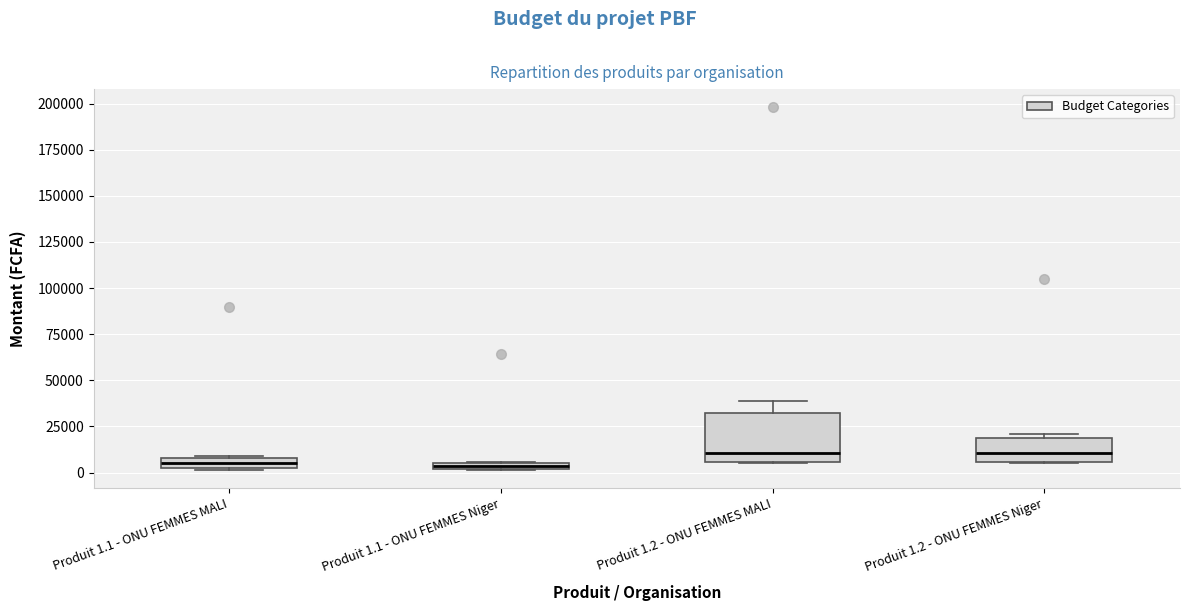

Where is the lower edge of the box for Produit 1.2 - ONU FEMMES MALI on the y-axis? The values are not printed on the chart, so give them approximately, as read against the axis.

5000